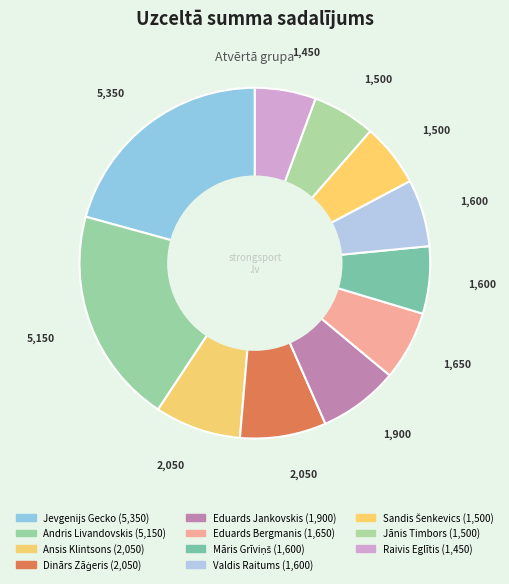

To the nearest percent, what percentage of the pie is Andris Livandovskis?

20%